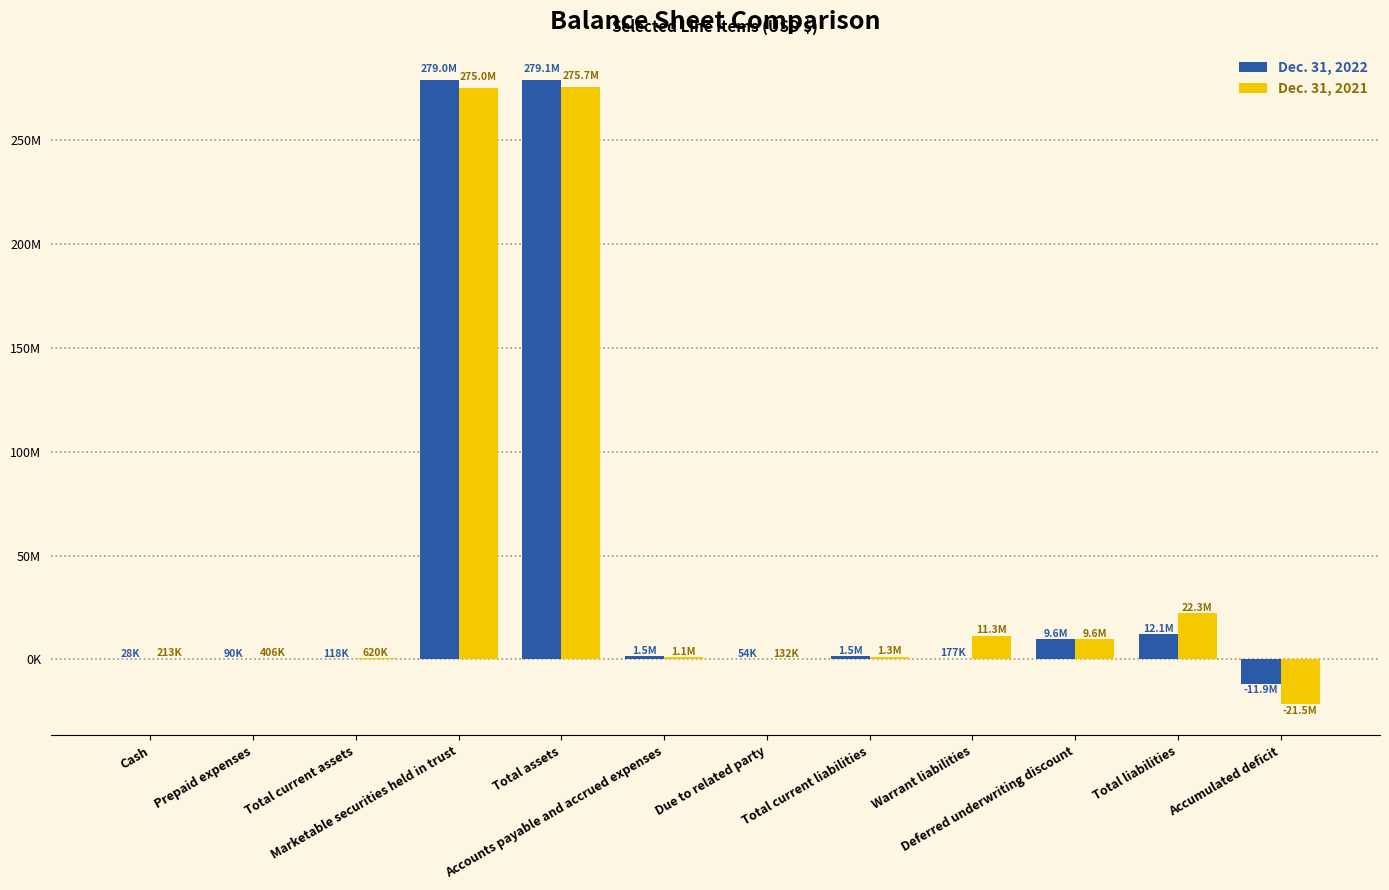

Is it true that Dec. 31, 2021 equals 406185 at Prepaid expenses?

True